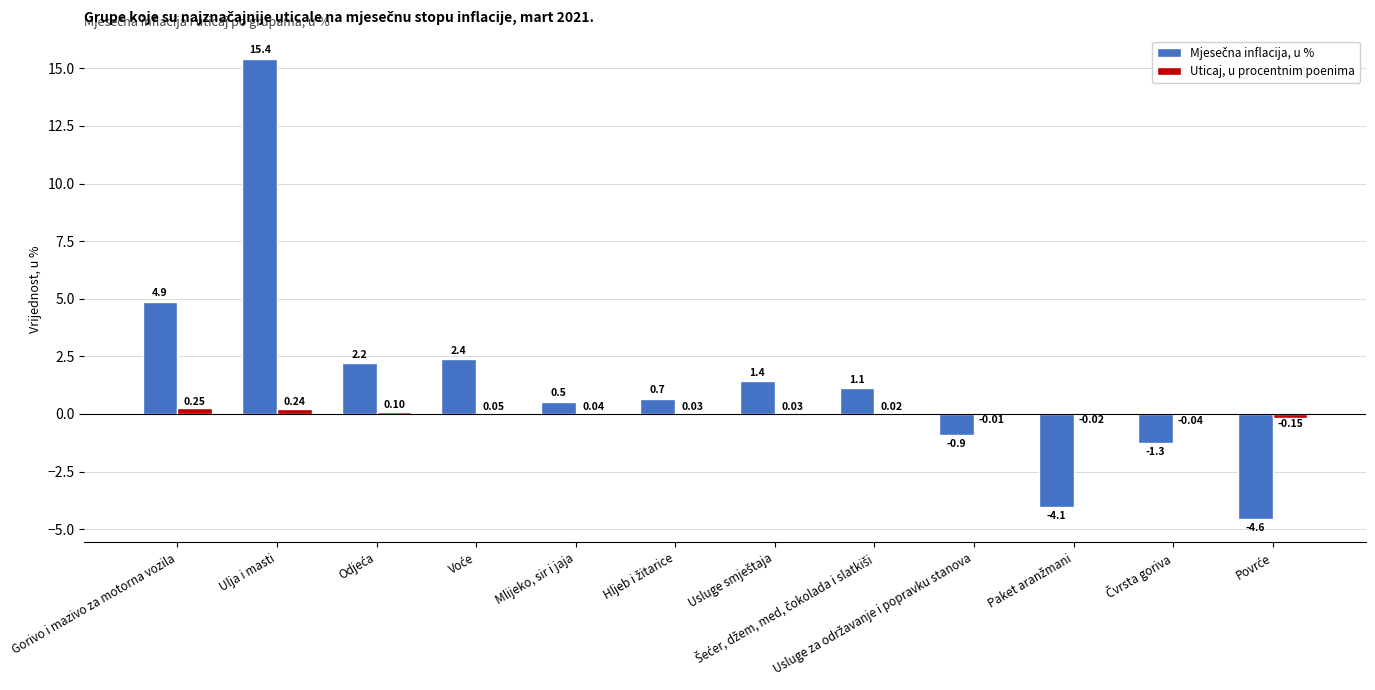

Which category has the highest value in the Uticaj, u procentnim poenima series?

Gorivo i mazivo za motorna vozila